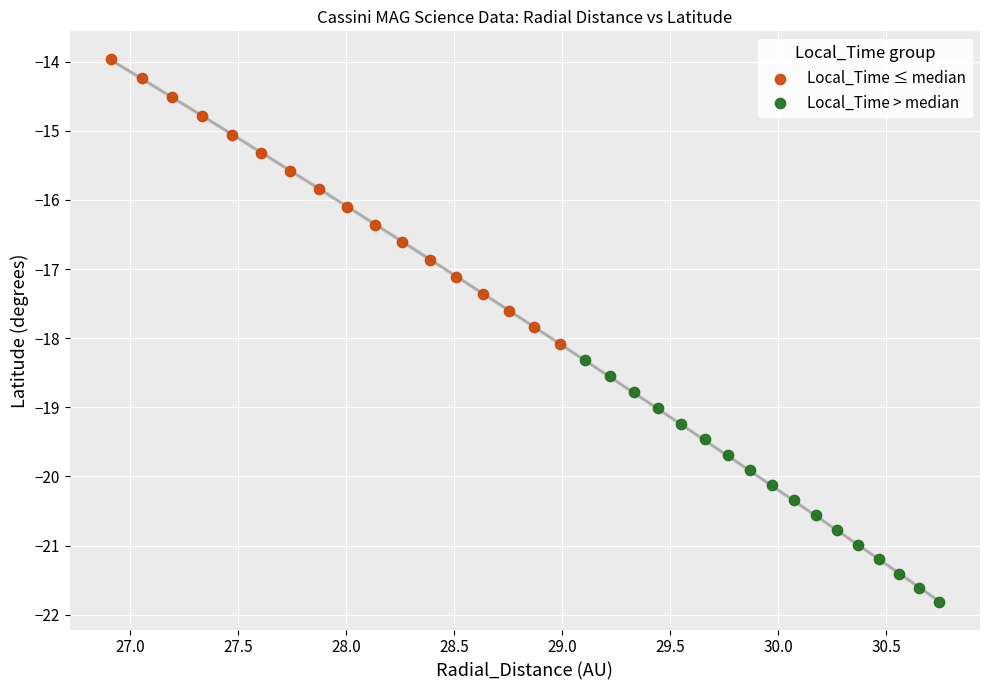

Which series reaches the maximum Y coordinate?

Local_Time ≤ median